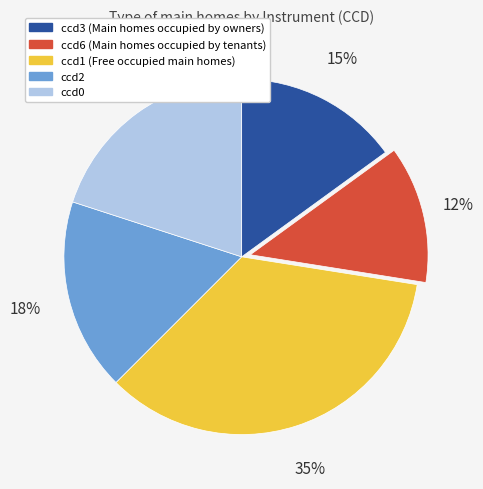

To the nearest percent, what percentage of the pie is ccd3?

15%